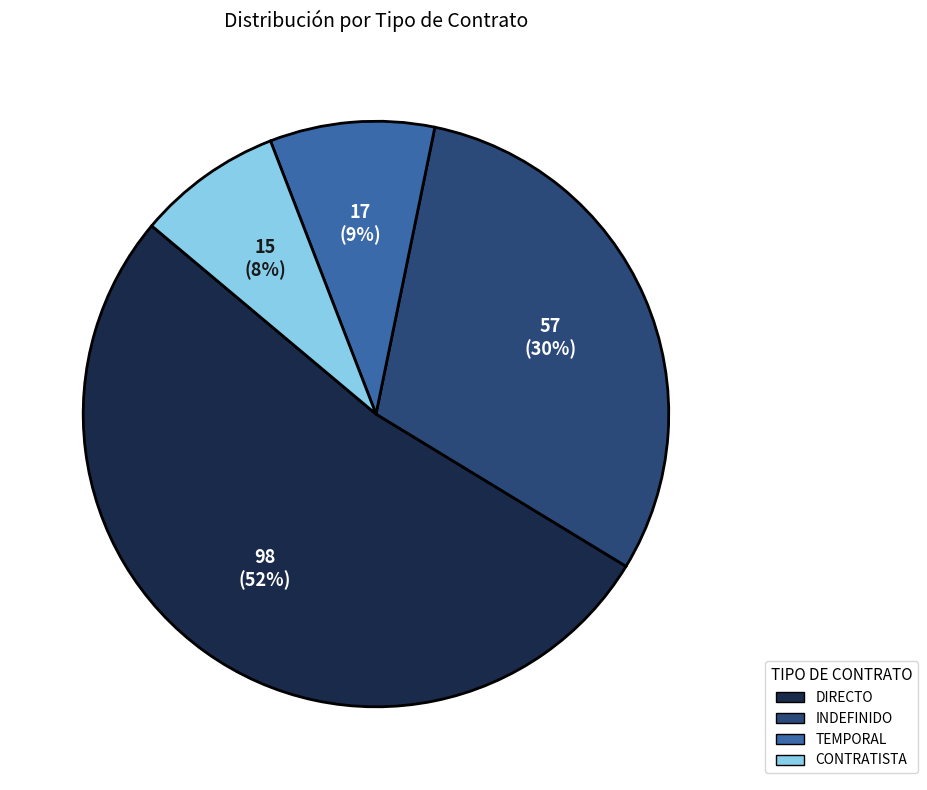

True or false: CONTRATISTA accounts for 22% of the total.

False